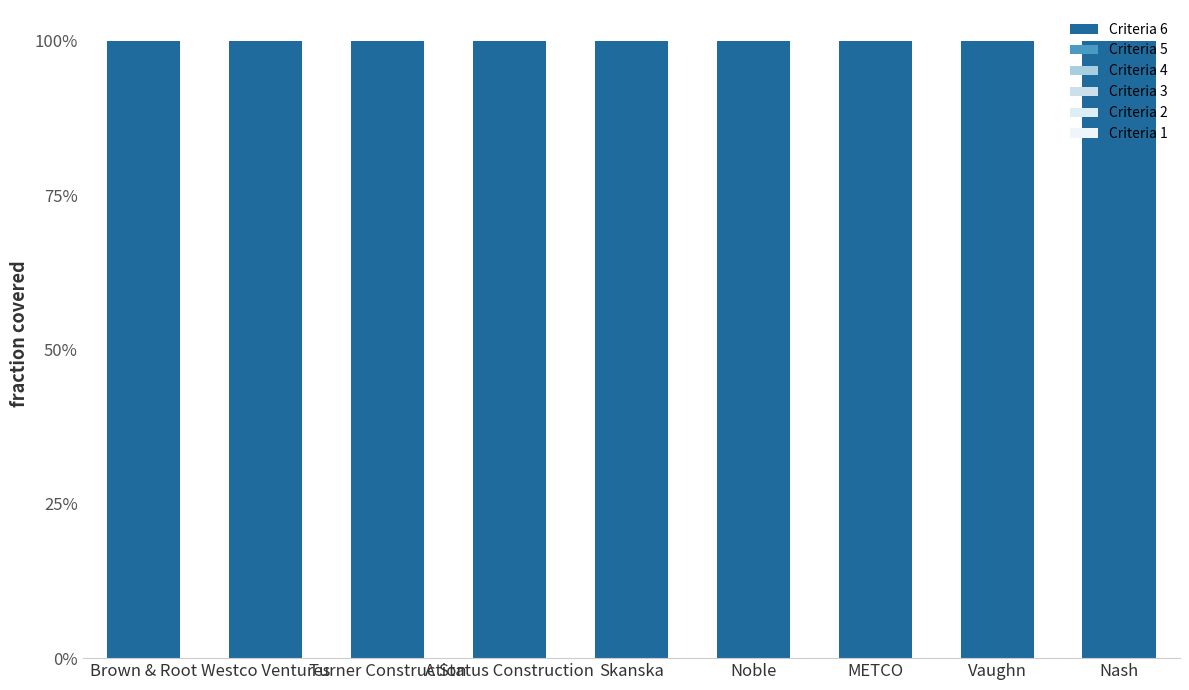

How many bars are there in total?

54